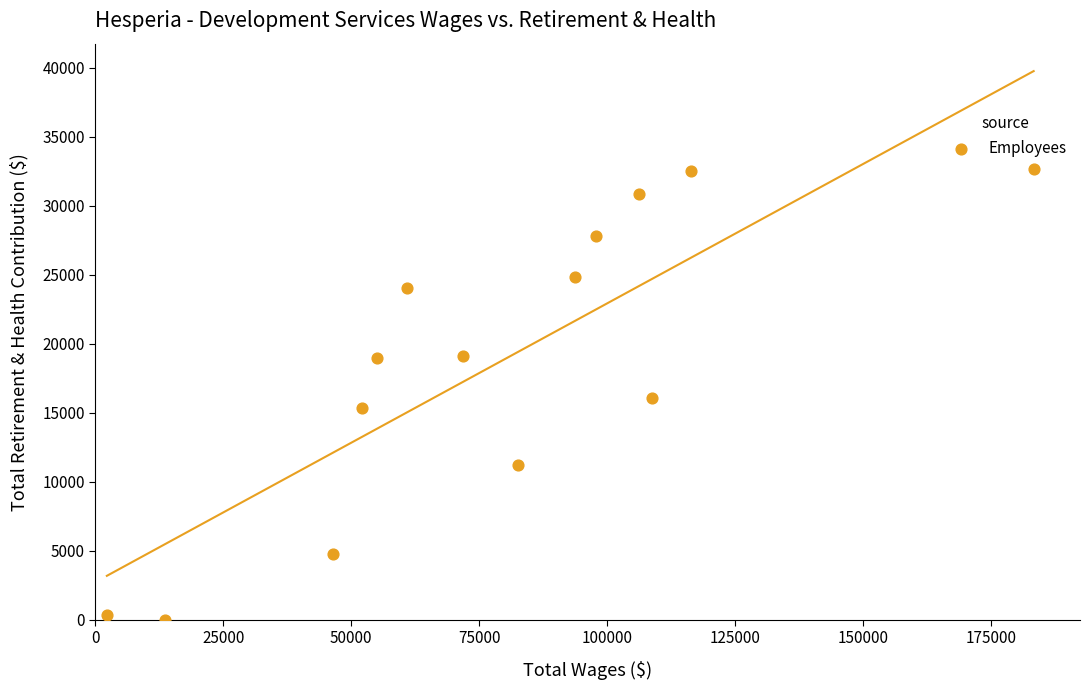

What is the range of X values (max minus min)?

181068